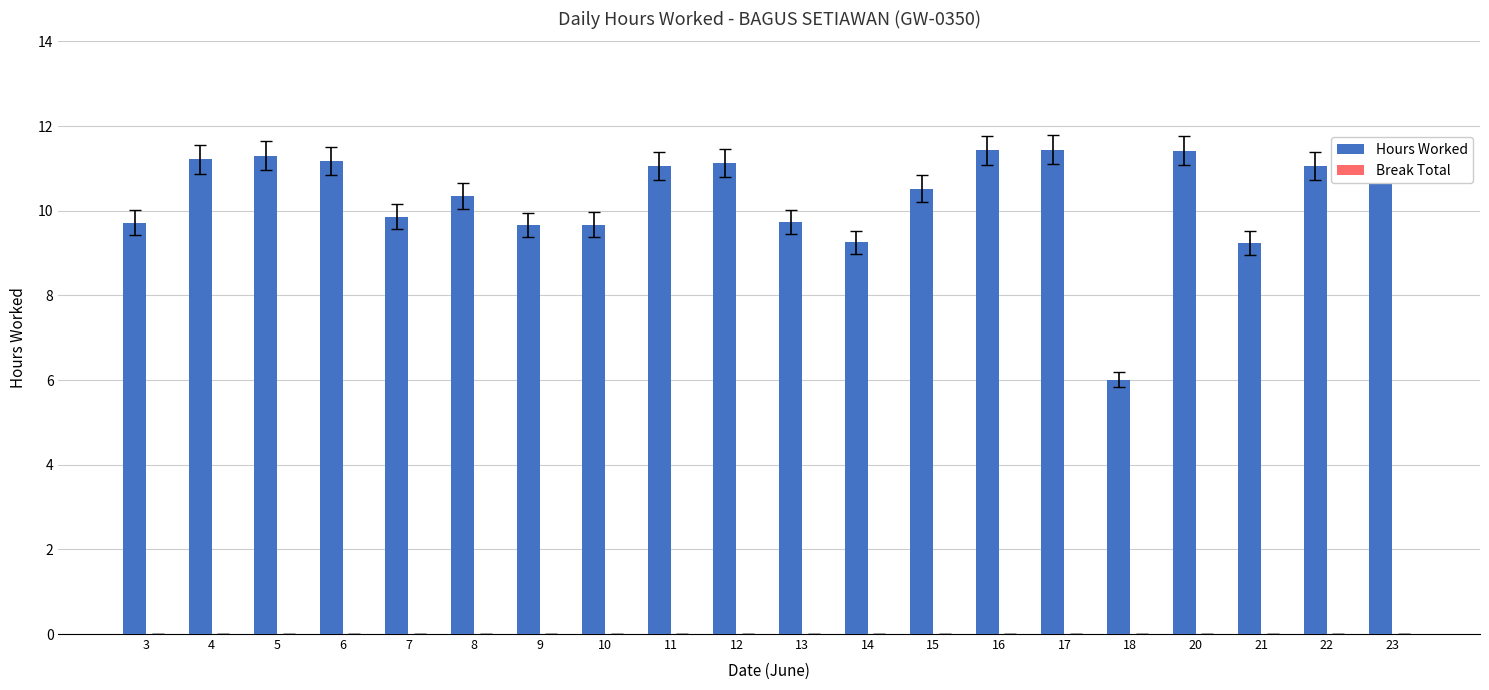

What is the difference between the maximum and second lowest values?

2.2